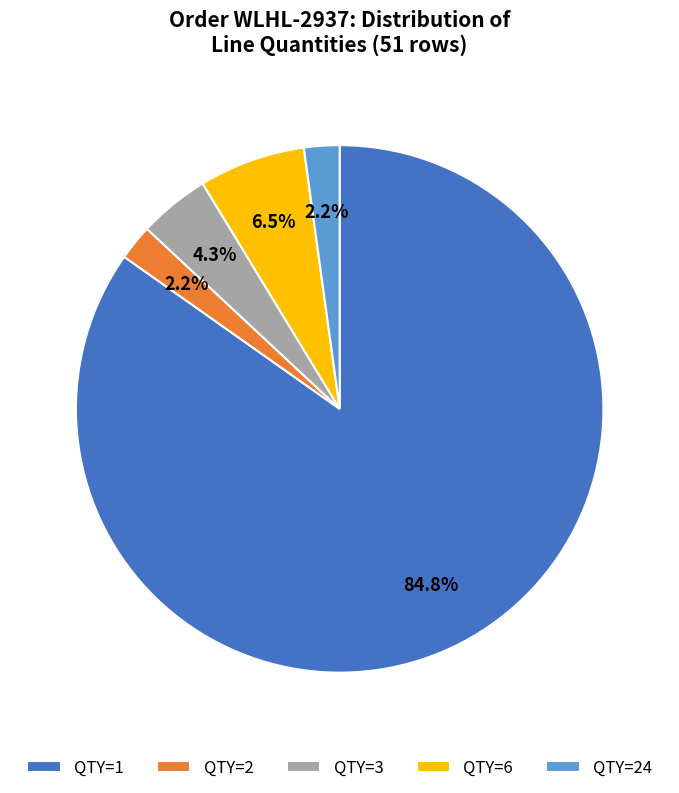

What is the ratio of the value at QTY=24 to the value at QTY=3?

0.5